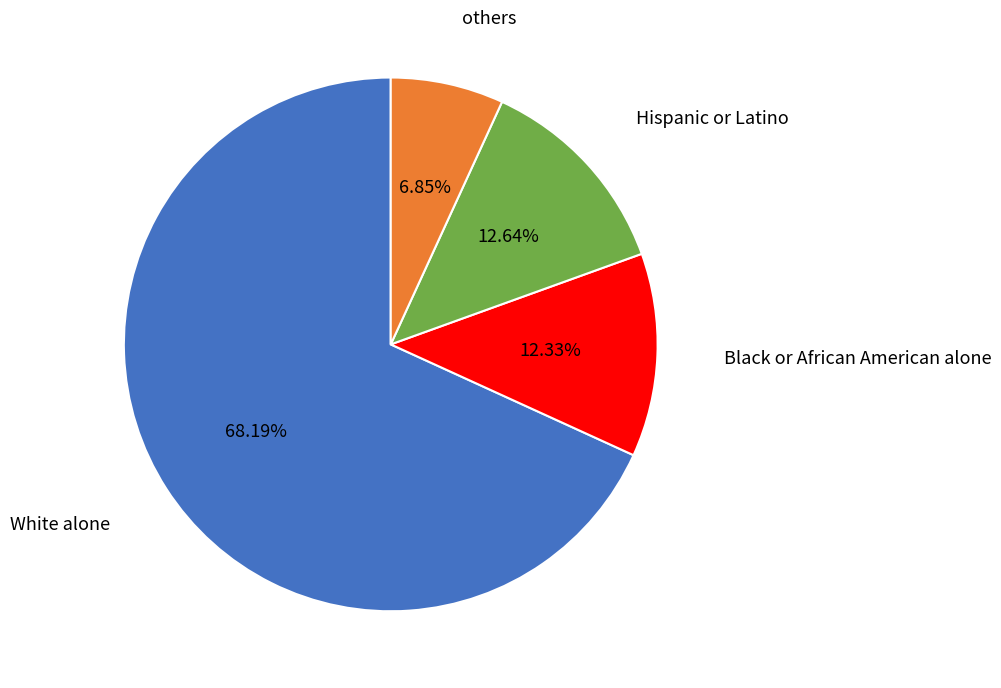

Does any single category account for the majority?

Yes